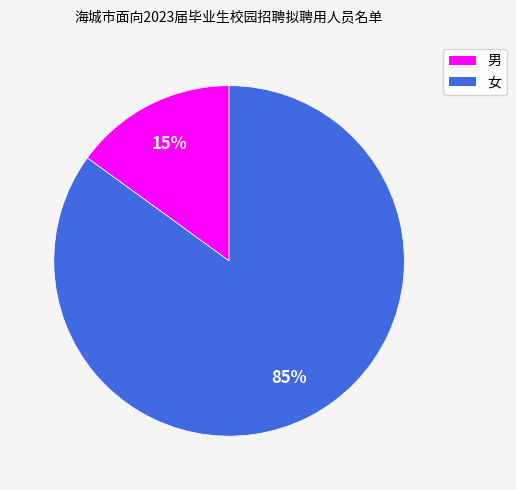

Which category has the biggest portion of the pie?

女